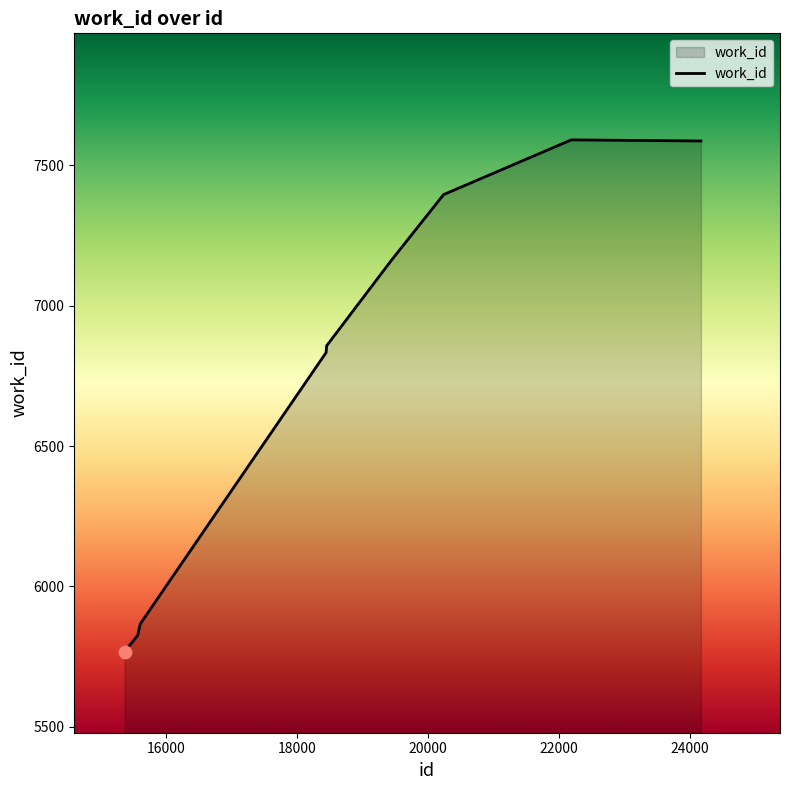

What is the greatest value displayed?

7591